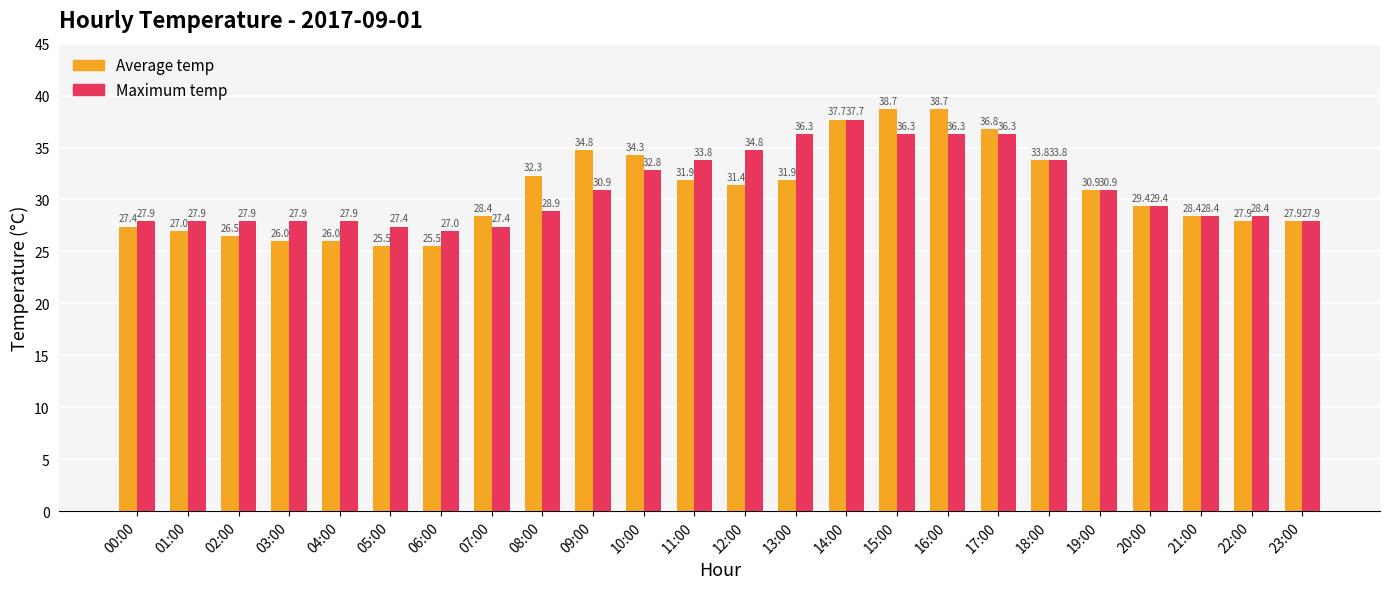

True or false: Average temp has a value of 26.0 at 04:00.

True